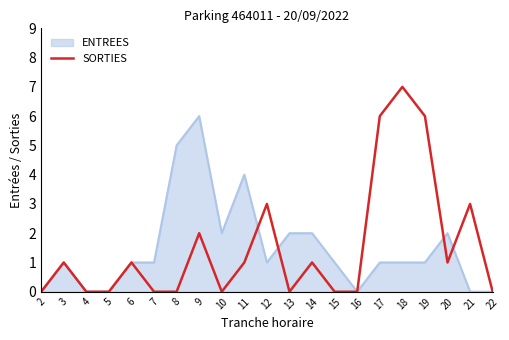

Read the SORTIES value at 21.

3